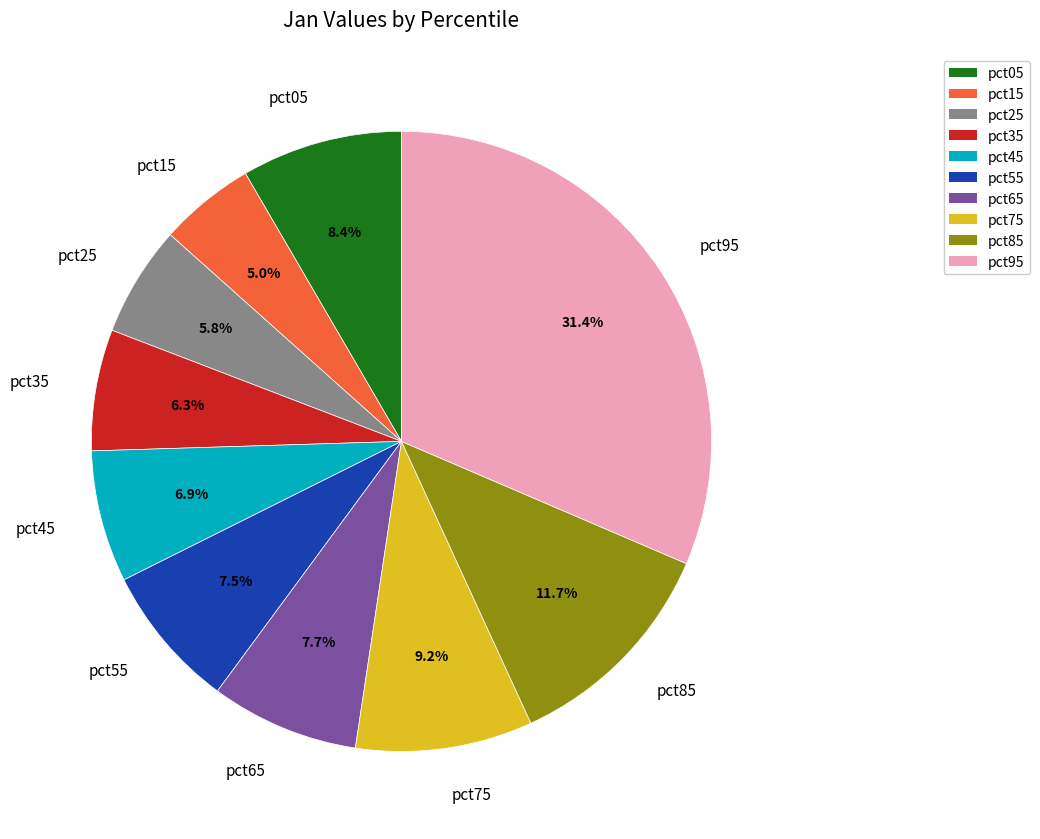

Do pct45 and pct35 together represent more than half of the pie?

No